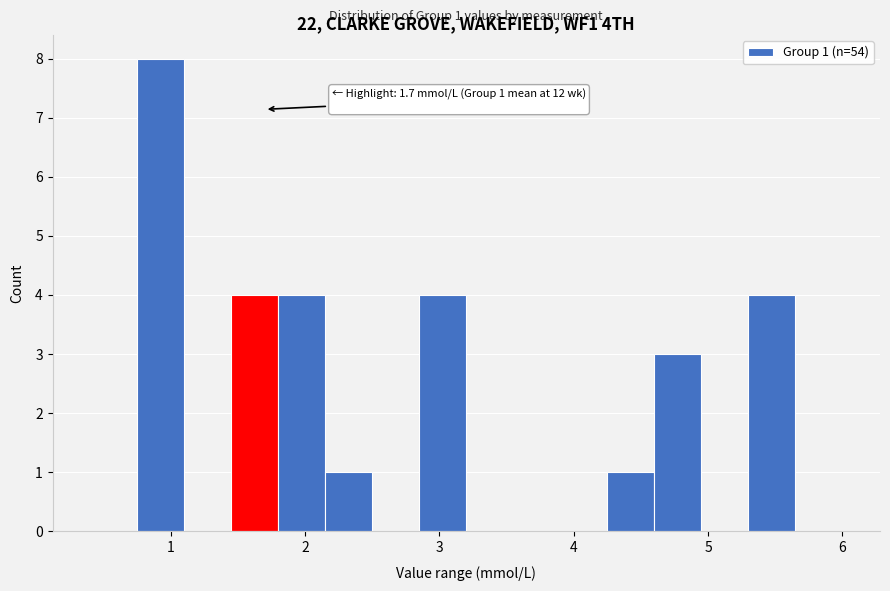

Read against the x-axis, roughly where is the centre of the tallest bar?

0.9